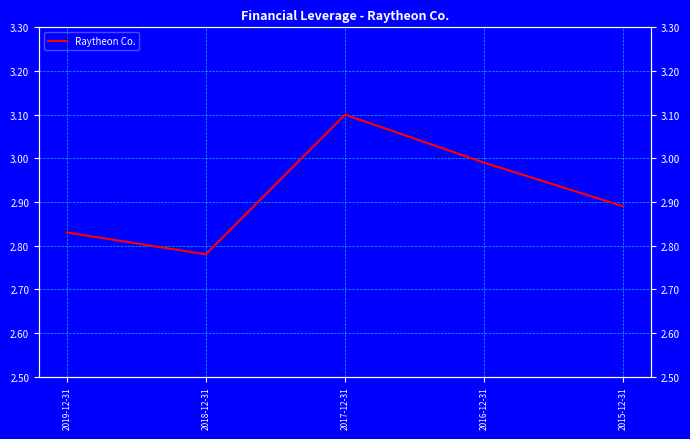

Which category has the highest value across all series?

2017-12-31